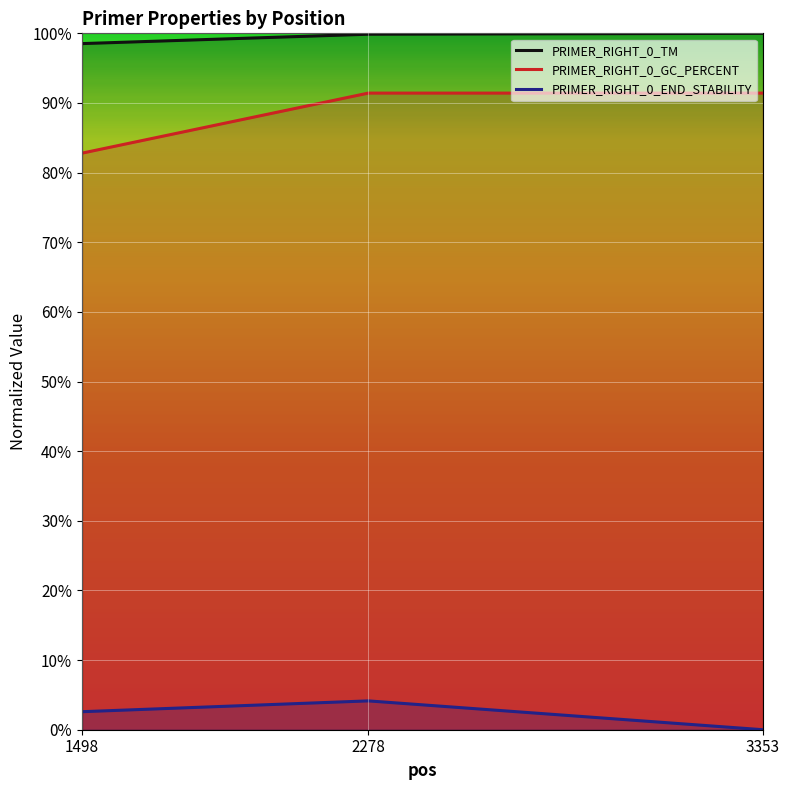

How many data points in PRIMER_RIGHT_0_END_STABILITY are above 2?

2